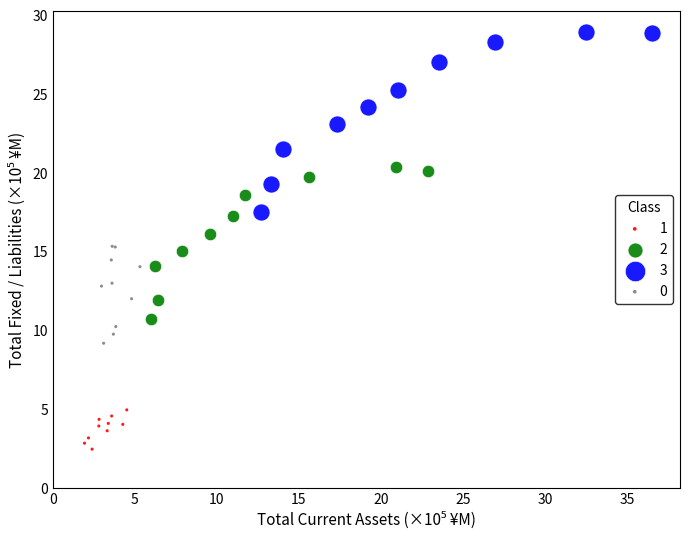

Which series reaches the maximum Y coordinate?

3